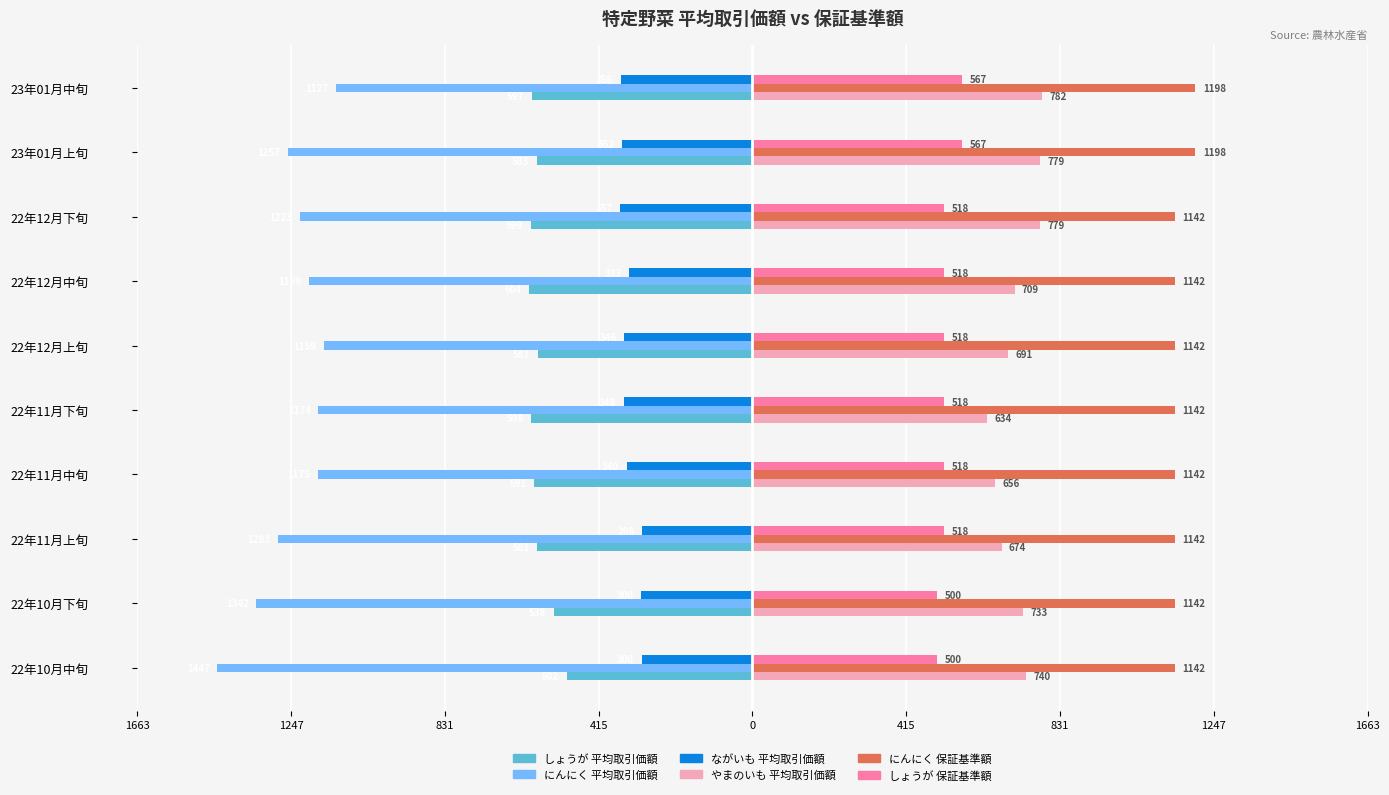

What are all the series names shown in the legend?

しょうが 平均取引価額, にんにく 平均取引価額, ながいも 平均取引価額, やまのいも 平均取引価額, にんにく 保証基準額, しょうが 保証基準額